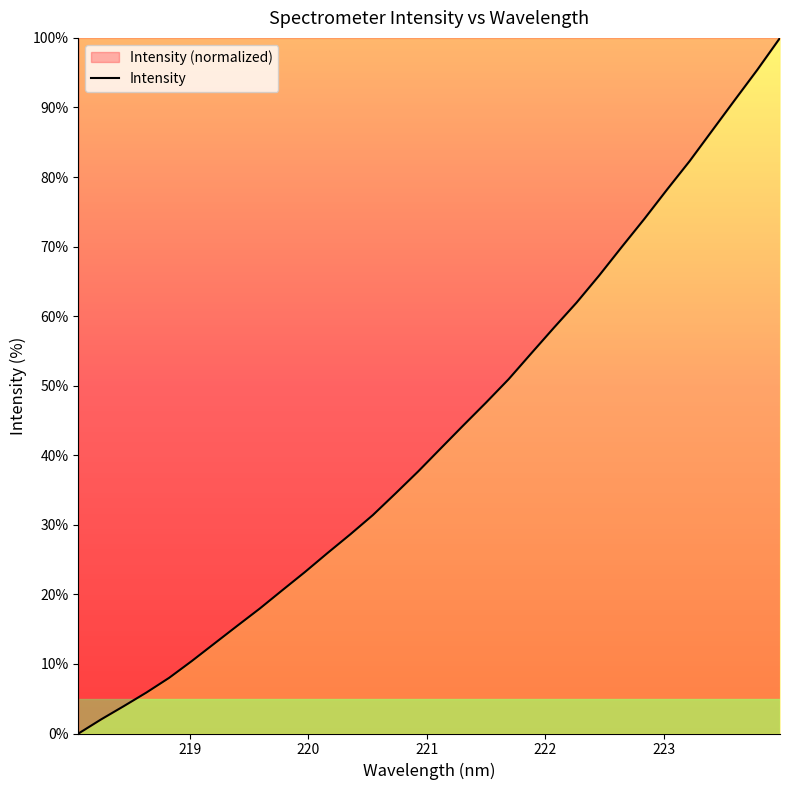

What is the difference between the maximum and minimum values?

100.0